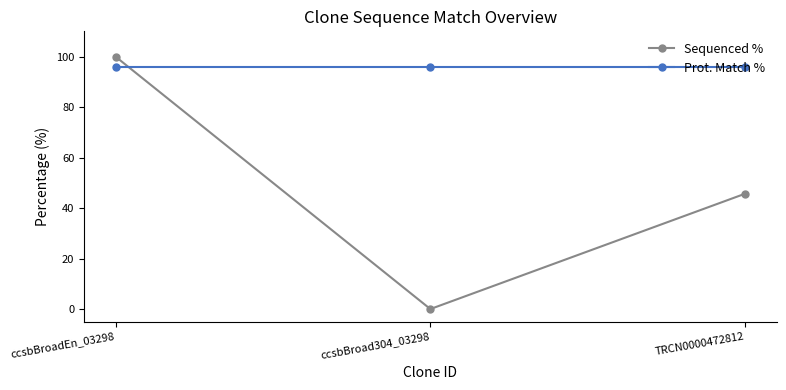

What is the greatest value displayed?

100.0